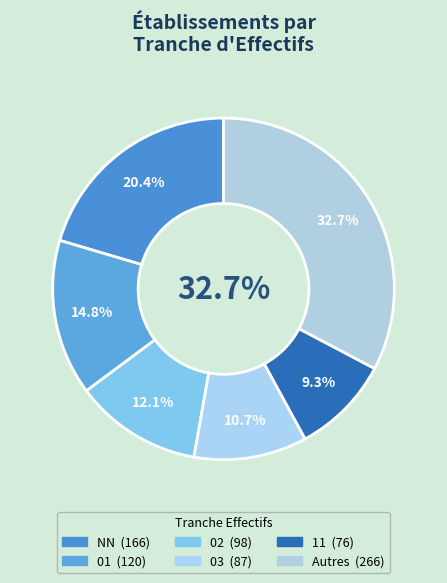

Does any single category account for the majority?

No